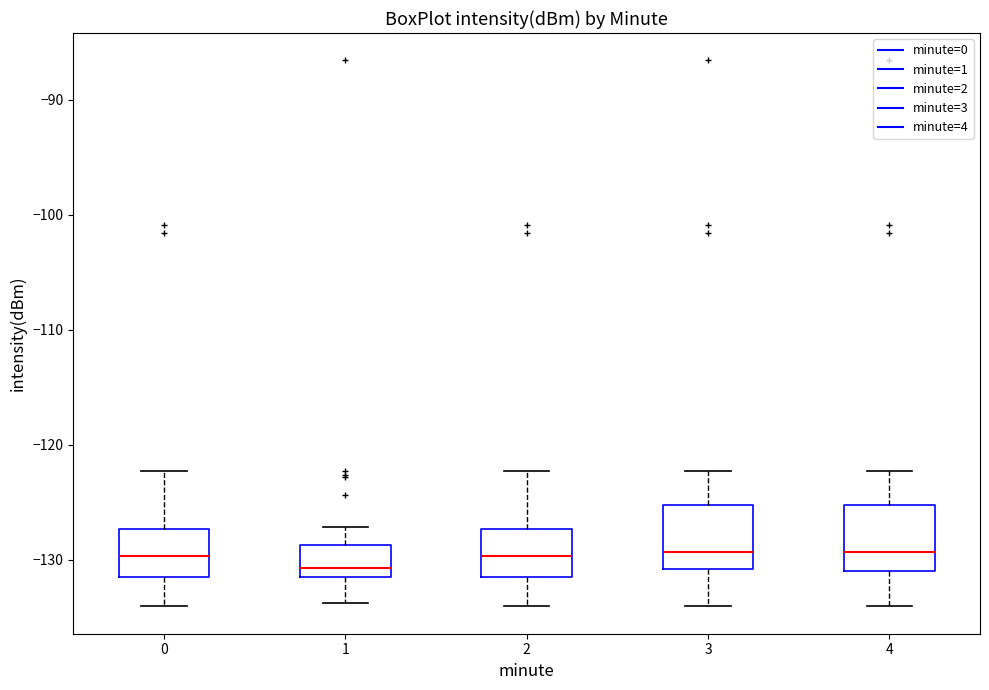

Where does the lower whisker of the box at x = 3 end on the y-axis? The values are not printed on the chart, so give them approximately, as read against the axis.

-134